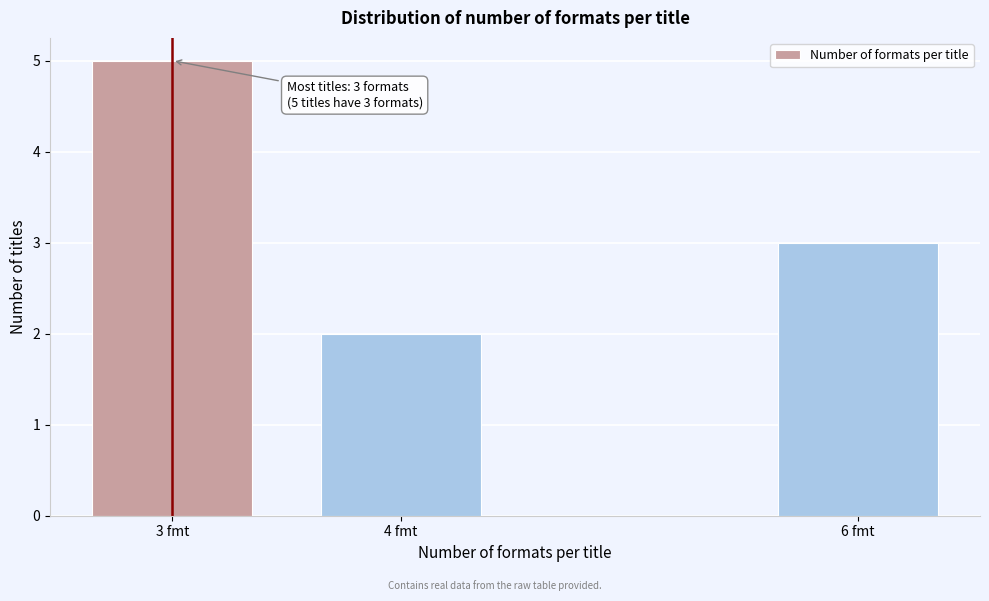

Reading left to right, list all the values displayed in this chart.

5	2	3